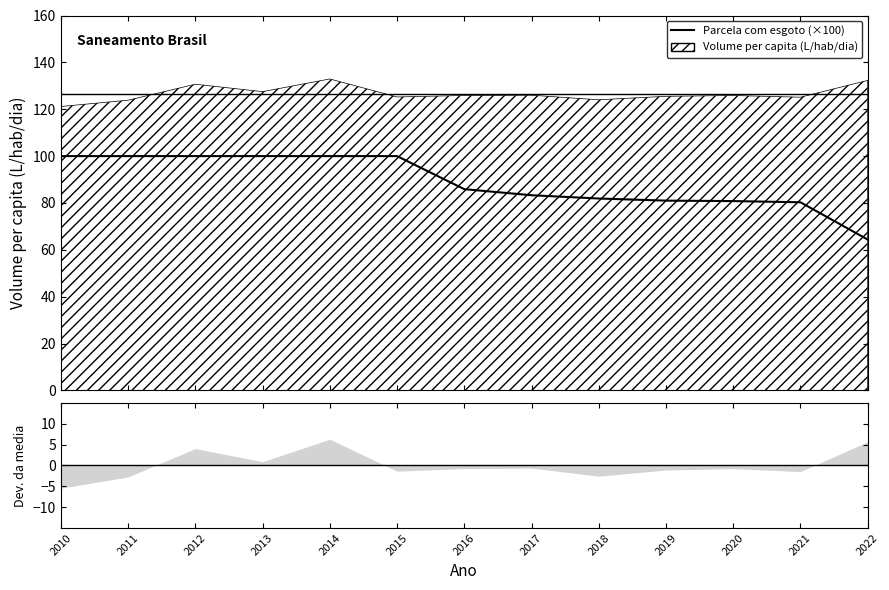

Reading right to left, what are all the values shown in this chart?

64.4	80.3	80.8	81.0	81.9	83.3	85.9	100.0	100.0	100.0	100.0	100.0	100.0